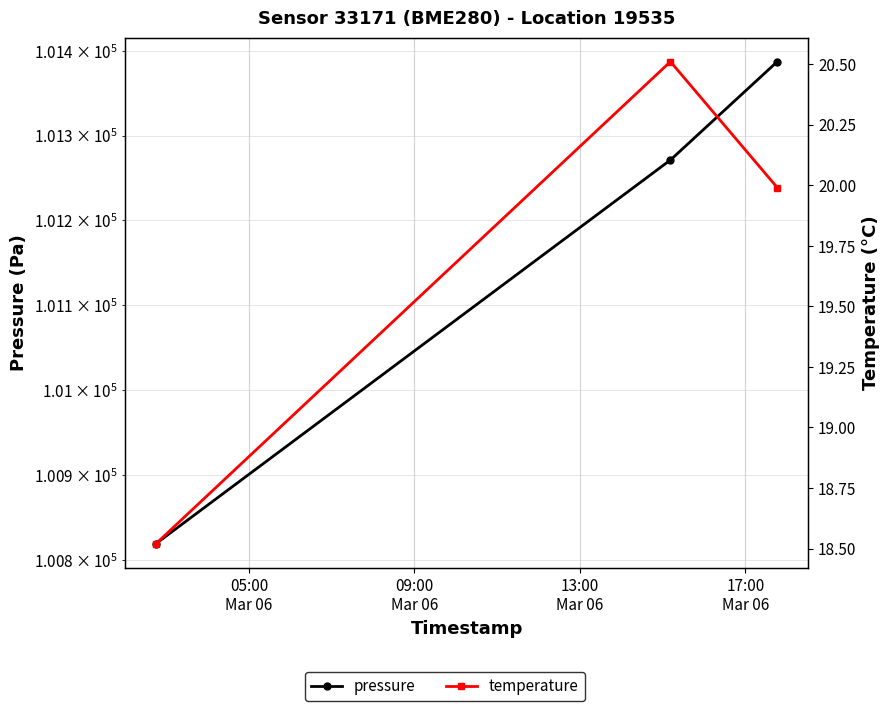

Is the value of pressure at 13:00
Mar 06 greater than the value of temperature at 05:00
Mar 06?

Yes